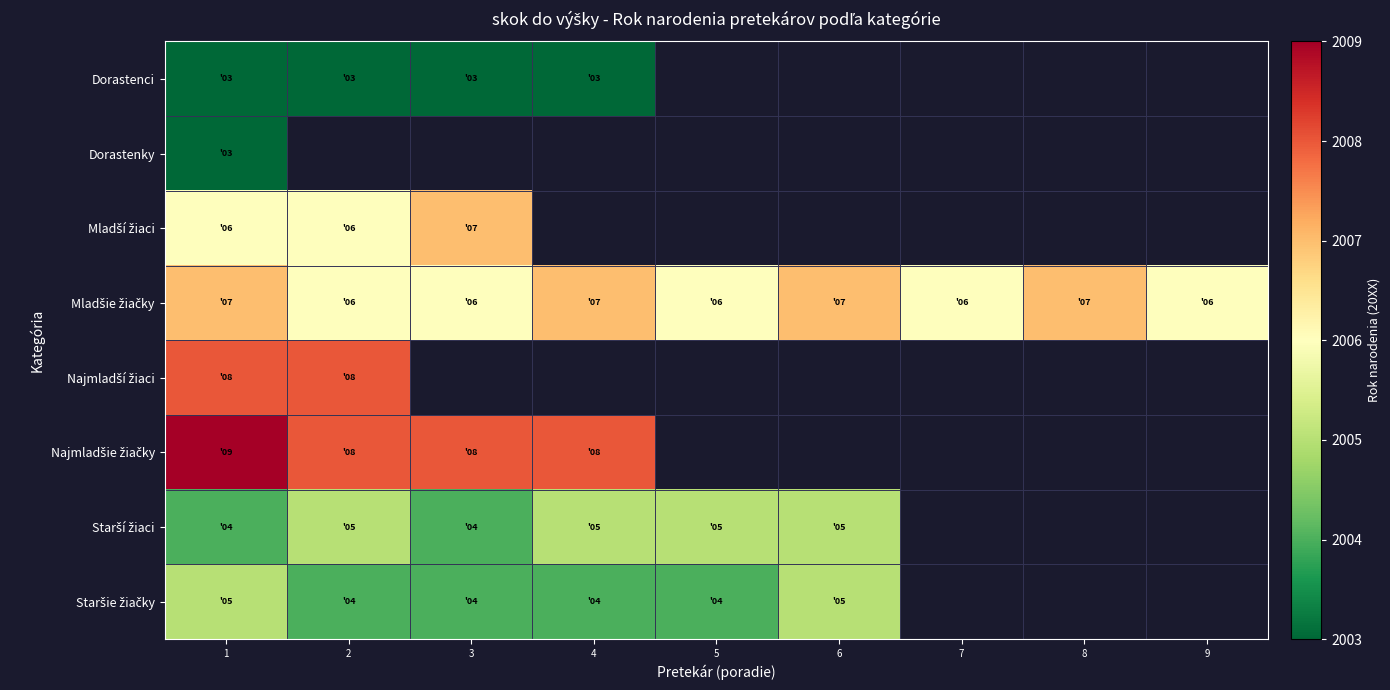

Which label corresponds to the largest value in the chart?

1